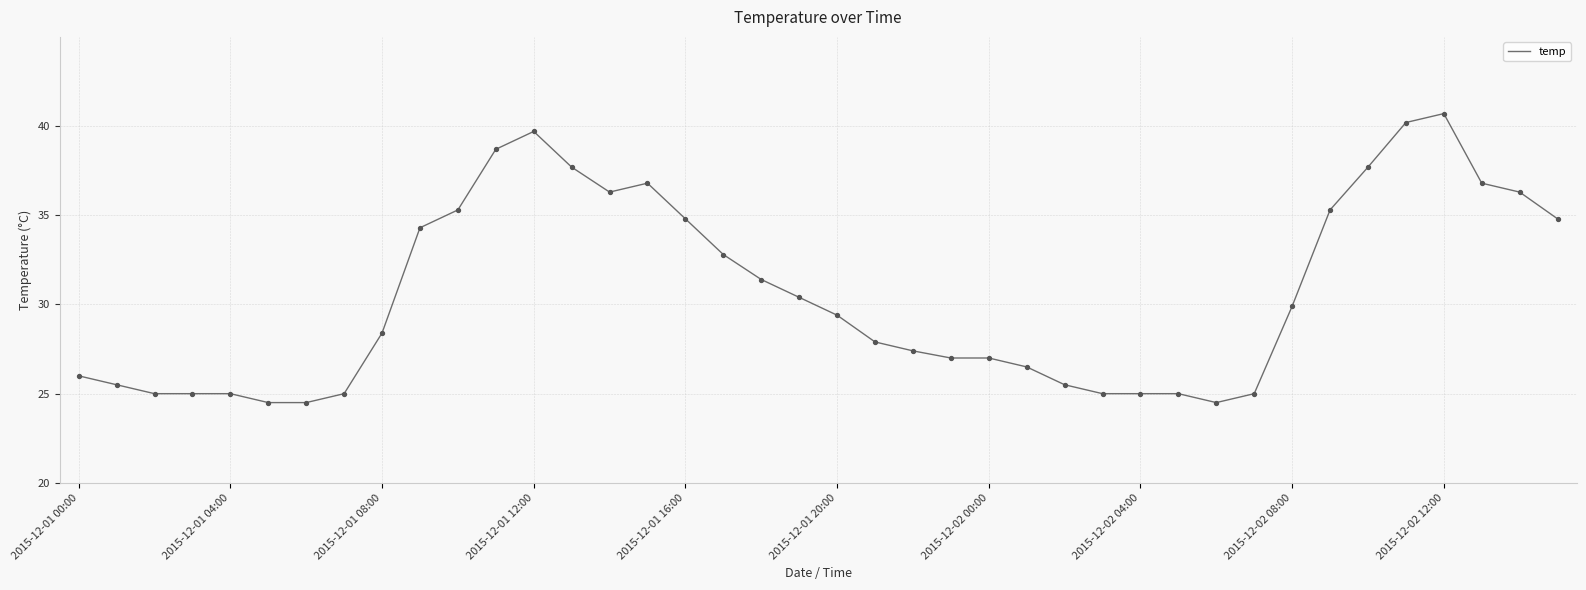

What is the minimum value shown in the chart?

24.5